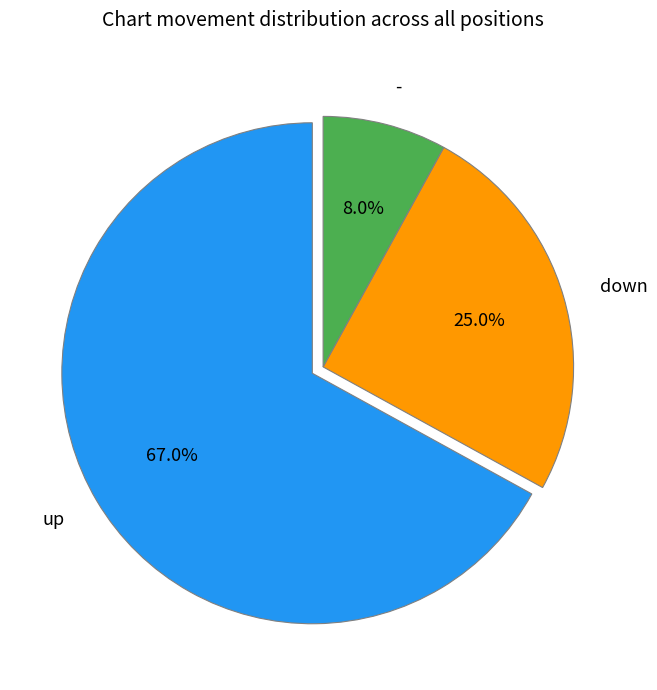

Rank the categories by value from lowest to highest.

-, down, up